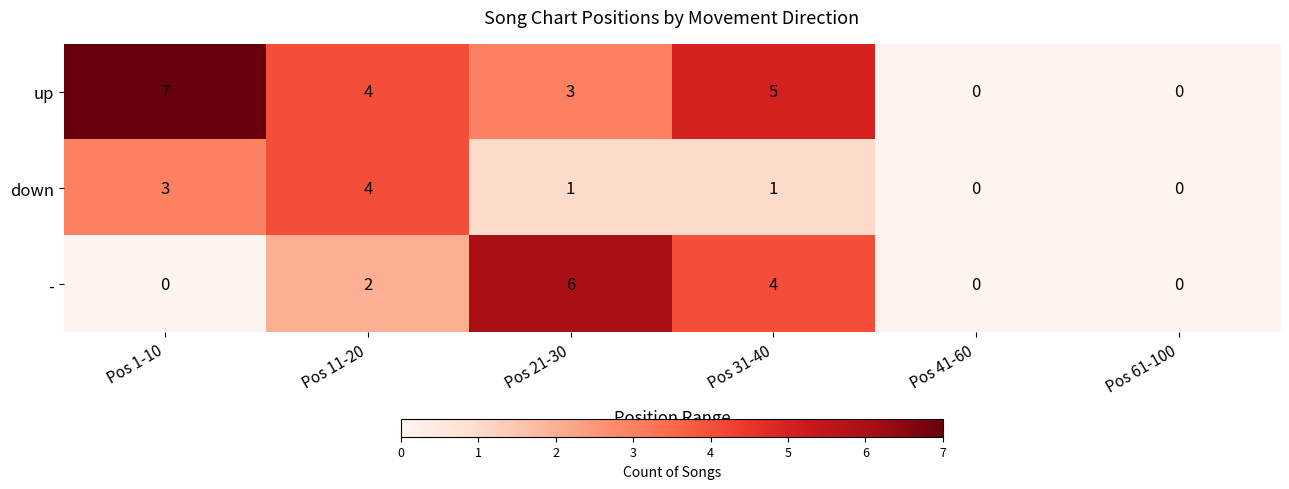

At which label is - closest to 3?

Pos 11-20